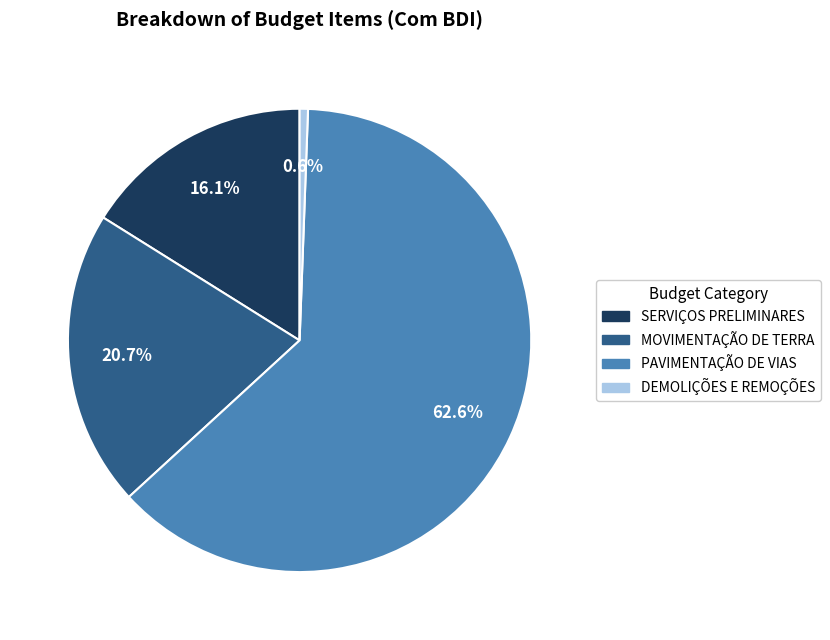

What is the ratio of the value at PAVIMENTAÇÃO DE VIAS to the value at MOVIMENTAÇÃO DE TERRA?

3.0